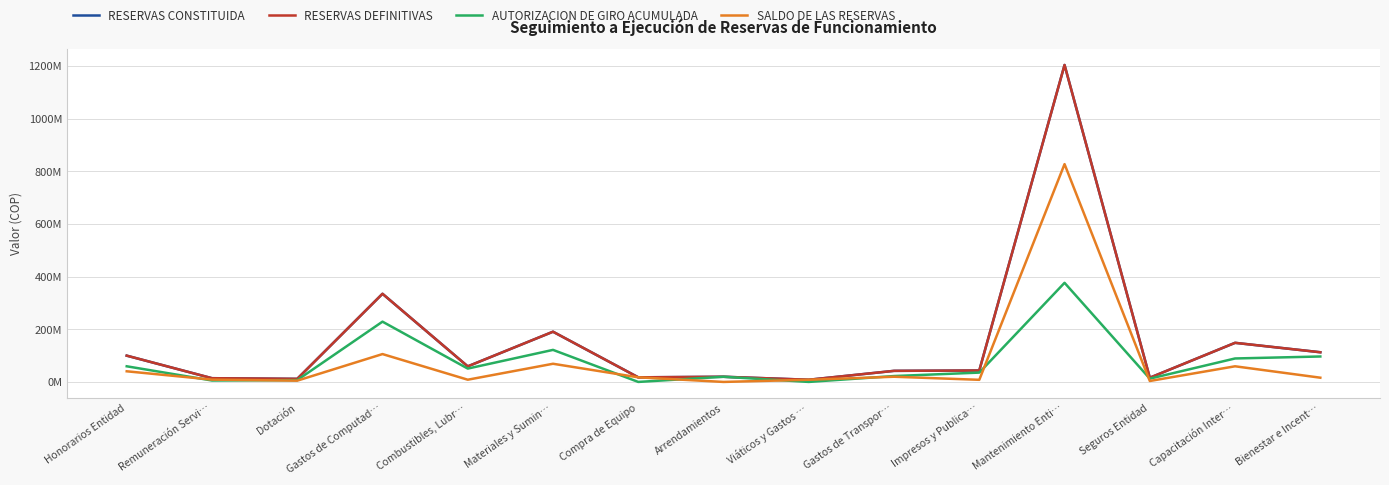

Reading left to right, what are all the values shown in this chart?

RESERVAS CONSTITUIDA: Honorarios Entidad=99799999	Remuneración Servi…=14163331	Dotación=11670092	Gastos de Computad…=334706801	Combustibles, Lubr…=59121824	Materiales y Sumin…=190694048	Compra de Equipo=17474248	Arrendamientos=19622625	Viáticos y Gastos …=8279404	Gastos de Transpor…=42067120	Impresos y Publica…=43467666	Mantenimiento Enti…=1203496677	Seguros Entidad=15989364	Capacitación Inter…=148500000	Bienestar e Incent…=112698666
RESERVAS DEFINITIVAS: Honorarios Entidad=99799999	Remuneración Servi…=14163331	Dotación=11670092	Gastos de Computad…=334706801	Combustibles, Lubr…=59121824	Materiales y Sumin…=190694048	Compra de Equipo=17474248	Arrendamientos=19622625	Viáticos y Gastos …=8279404	Gastos de Transpor…=42067120	Impresos y Publica…=43467666	Mantenimiento Enti…=1203496677	Seguros Entidad=15989364	Capacitación Inter…=148500000	Bienestar e Incent…=112698666
AUTORIZACION DE GIRO ACUMULADA: Honorarios Entidad=59399999	Remuneración Servi…=5413331	Dotación=6856542	Gastos de Computad…=228897128	Combustibles, Lubr…=50692237	Materiales y Sumin…=121693902	Compra de Equipo=0	Arrendamientos=19622625	Viáticos y Gastos …=0	Gastos de Transpor…=22348330	Impresos y Publica…=35421146	Mantenimiento Enti…=376410753	Seguros Entidad=12429852	Capacitación Inter…=89100000	Bienestar e Incent…=96615401
SALDO DE LAS RESERVAS: Honorarios Entidad=40400000	Remuneración Servi…=8750000	Dotación=4813550	Gastos de Computad…=105809673	Combustibles, Lubr…=8429587	Materiales y Sumin…=69000146	Compra de Equipo=17474248	Arrendamientos=0	Viáticos y Gastos …=8279404	Gastos de Transpor…=19718790	Impresos y Publica…=8046520	Mantenimiento Enti…=827085924	Seguros Entidad=3559512	Capacitación Inter…=59400000	Bienestar e Incent…=16083265